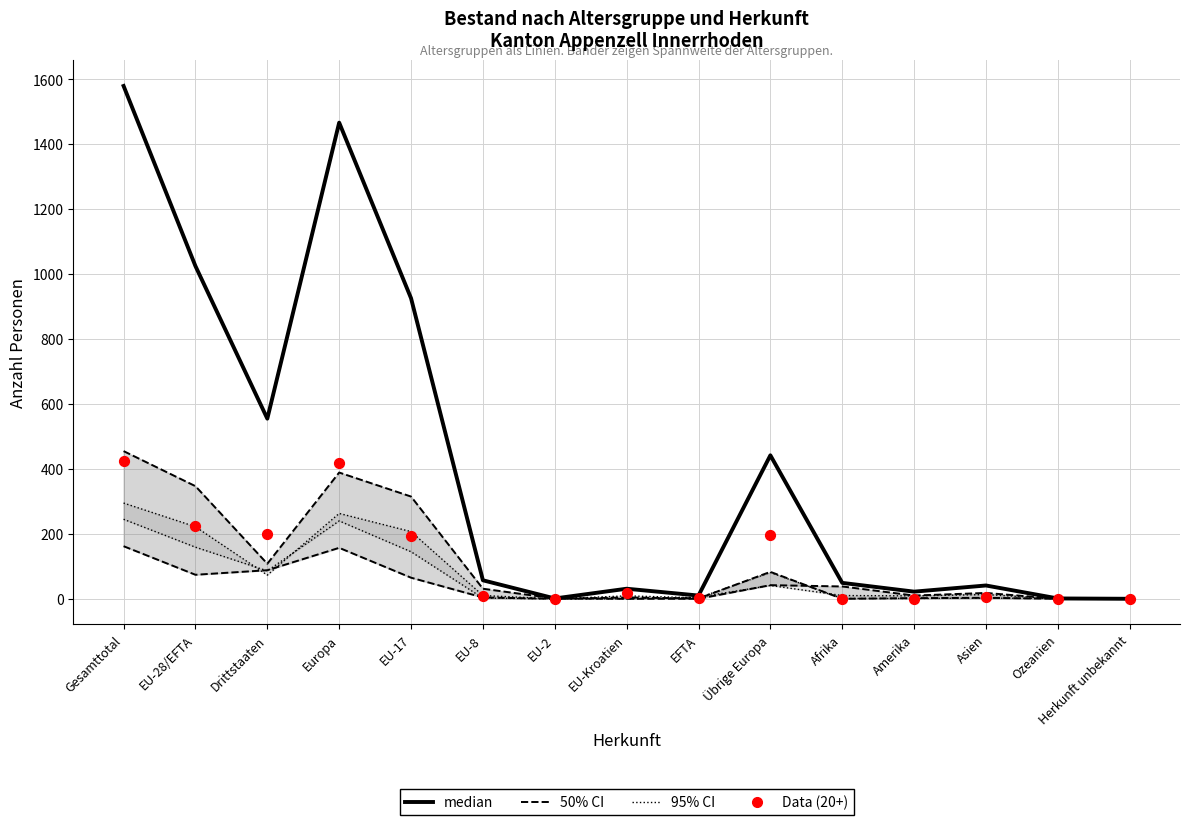

At which category is the sum across all series the highest?

Gesamttotal